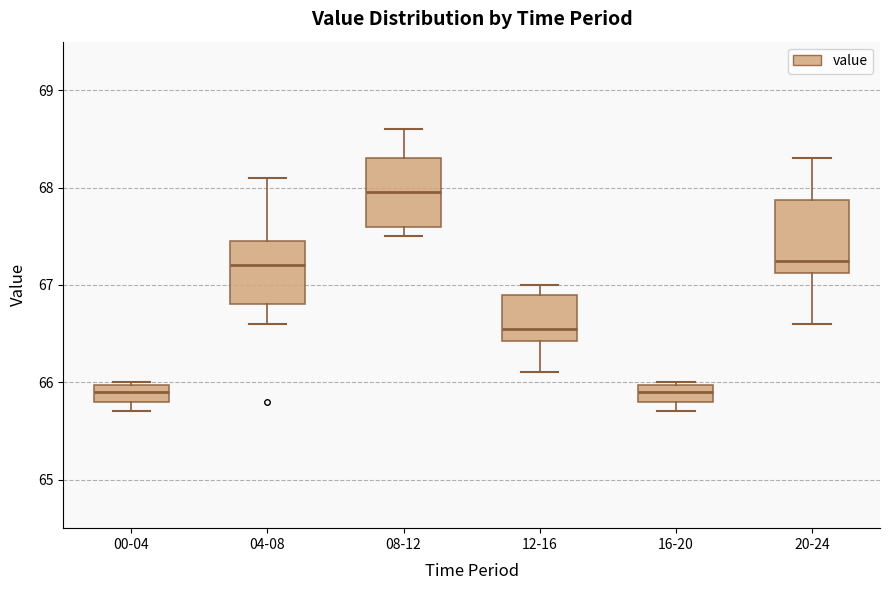

Where does the median line of the box for 20-24 sit on the y-axis? The values are not printed on the chart, so give them approximately, as read against the axis.

67.3